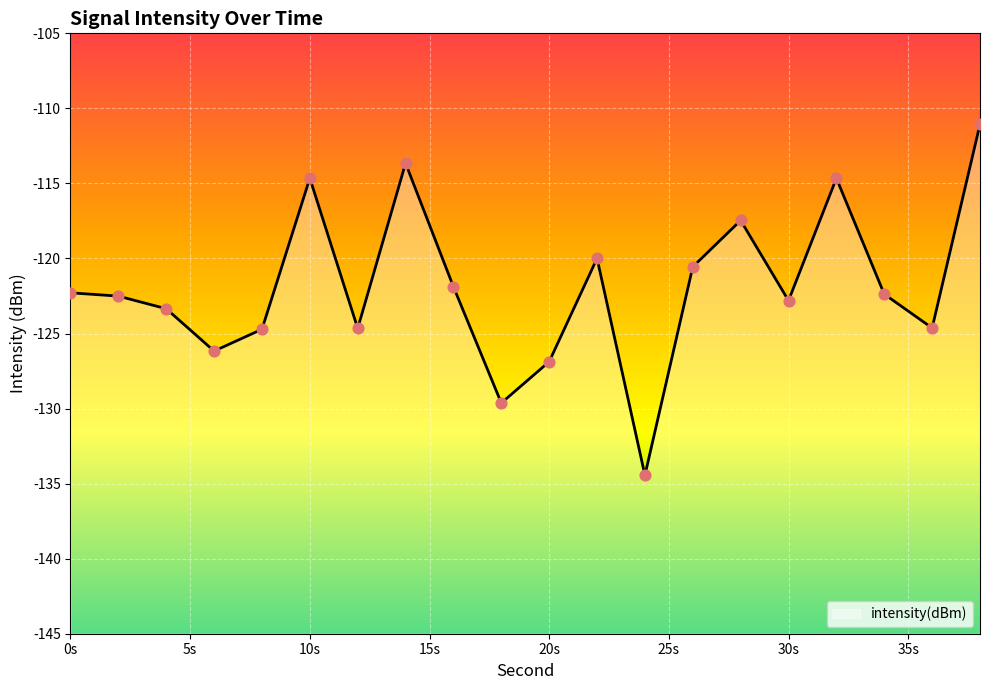

Which has a higher value, 14 or 12?

14